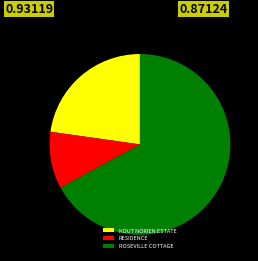

Rank the categories by value from highest to lowest.

ROSEVILLE COTTAGE, KOUT NORIEN ESTATE, RESIDENCE